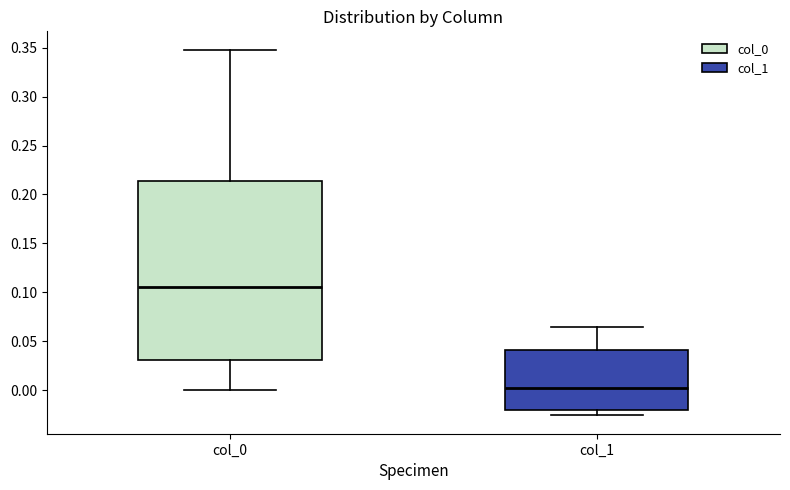

Reading left to right, read every box against the y-axis: the position of its median line, the range the box covers, and the ends of its whiskers. The values are not printed on the chart, so give them approximately, as read against the axis.

col_0: median 0.105, box 0.030 to 0.215, whiskers 0.000 to 0.350
col_1: median 0.000, box -0.020 to 0.040, whiskers -0.025 to 0.065